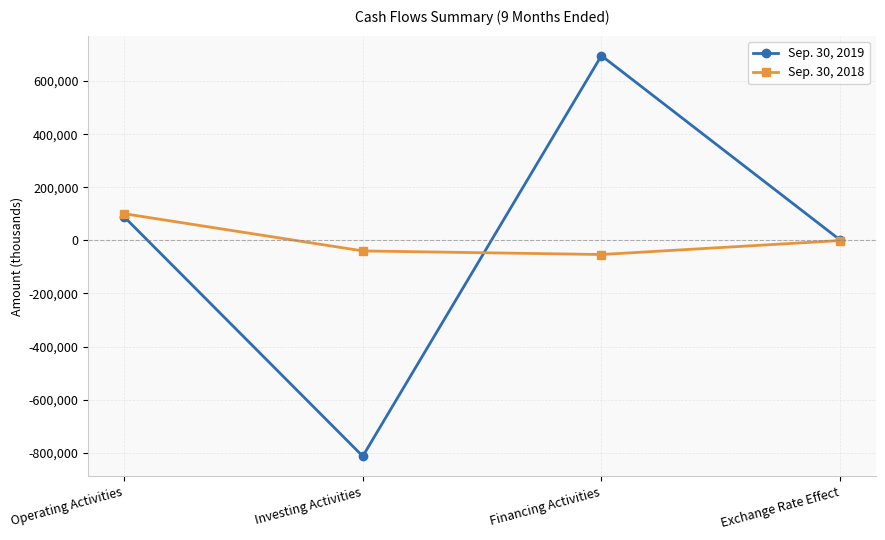

What are all the series names shown in the legend?

Sep. 30, 2019, Sep. 30, 2018